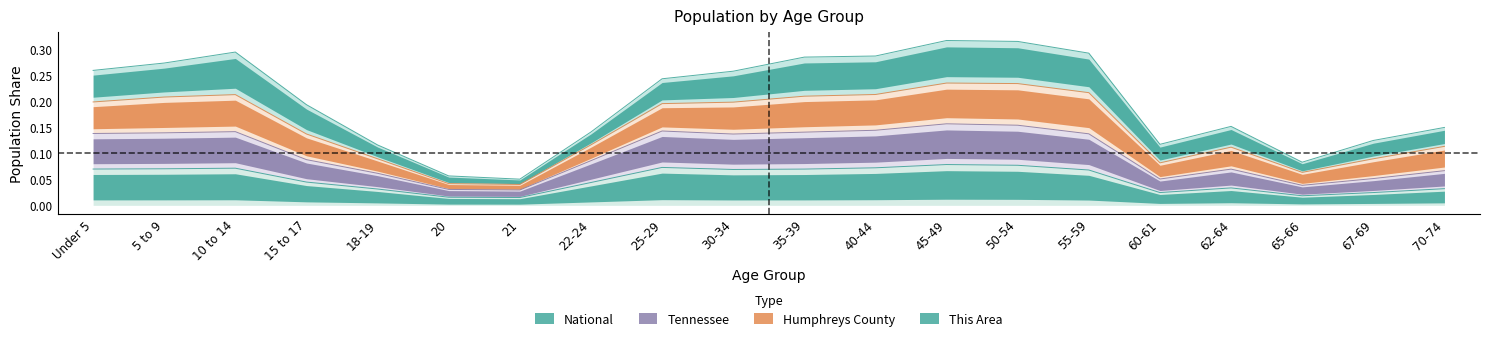

True or false: Humphreys County and Tennessee intersect in this chart.

False